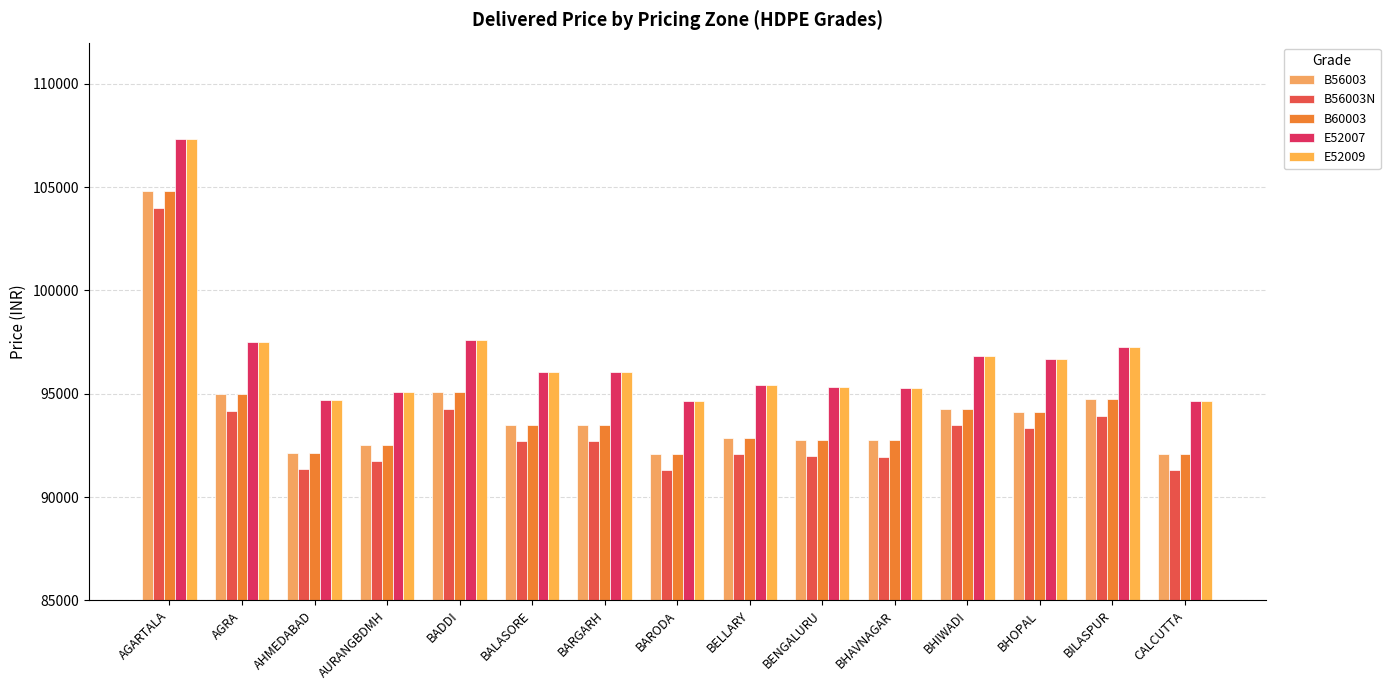

How many bars are there in each group?

5